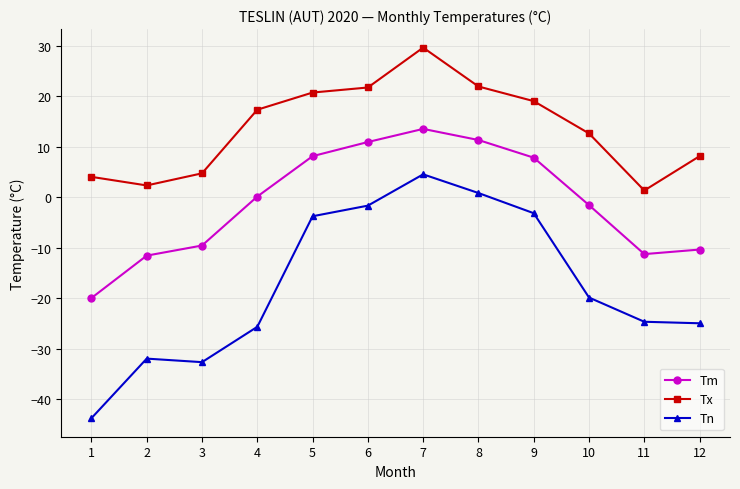

In Tm, how many points are higher than both neighbors (excluding endpoints)?

1